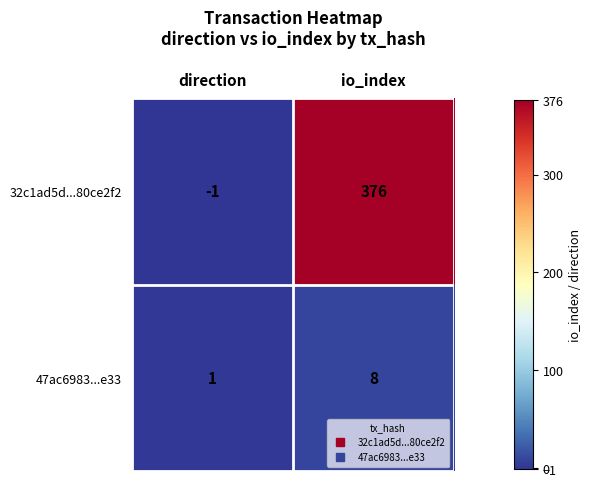

Rank the series by their maximum value, from lowest to highest.

47ac6983...e33, 32c1ad5d...80ce2f2